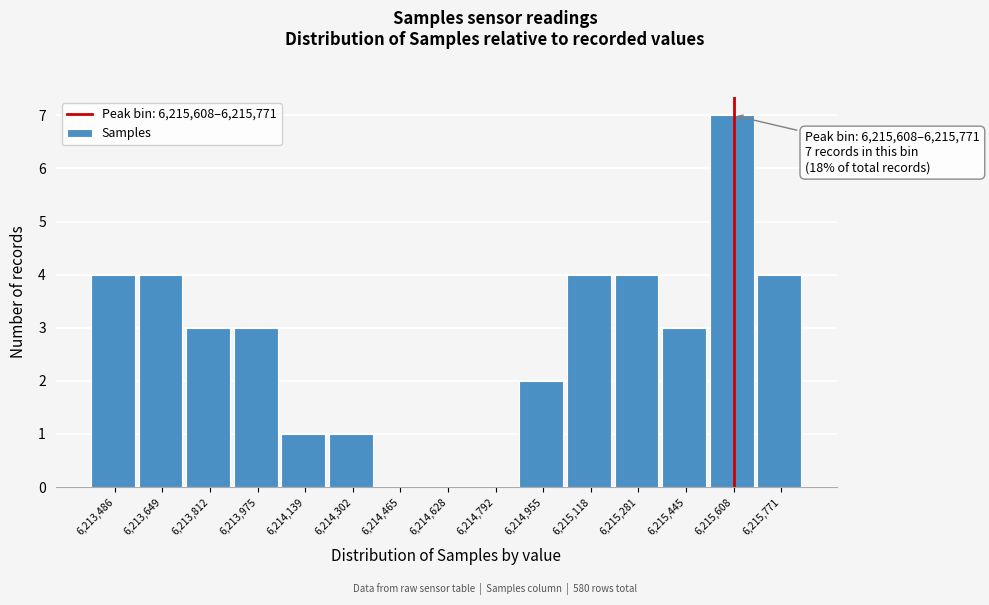

Reading right to left, list all the values displayed in this chart.

6,215,771=4	6,215,608=7	6,215,445=3	6,215,281=4	6,215,118=4	6,214,955=2	6,214,792=0	6,214,628=0	6,214,465=0	6,214,302=1	6,214,139=1	6,213,975=3	6,213,812=3	6,213,649=4	6,213,486=4